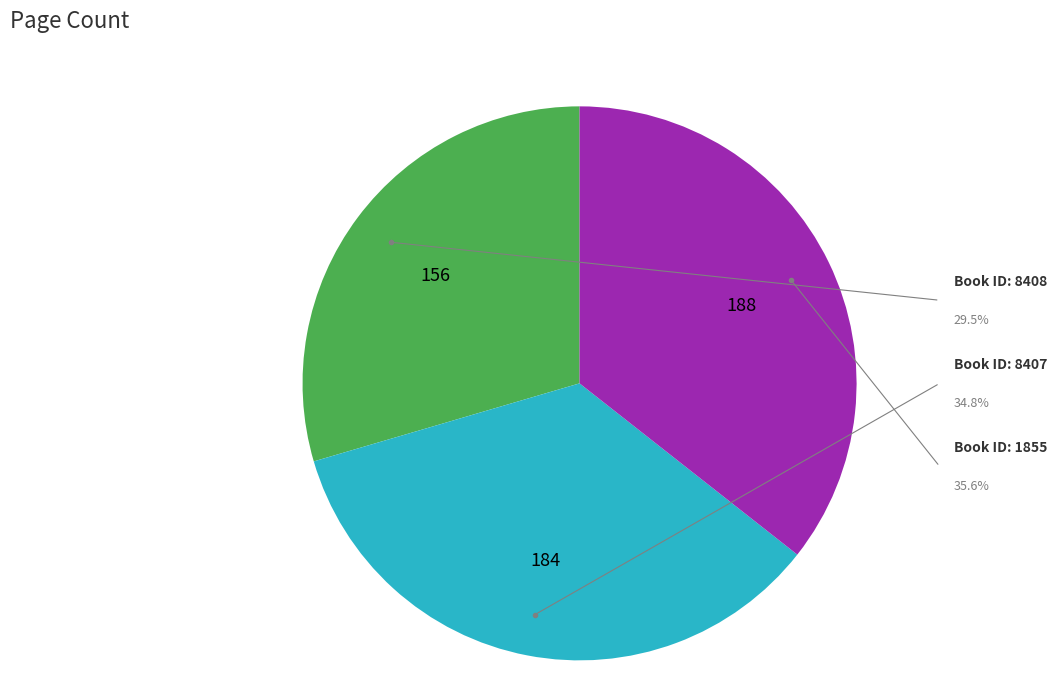

Is there a majority slice in this chart?

No